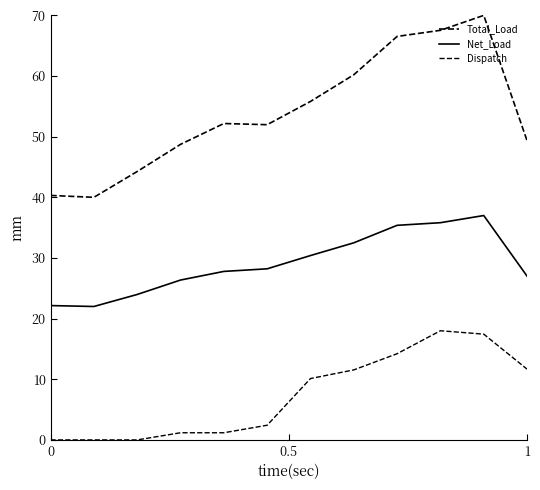

Reading left to right, what are all the values shown in this chart?

Total_Load: 40.3	40.0	44.3	48.7	52.2	52.0	55.8	60.2	66.5	67.5	70.0	49.3
Net_Load: 22.2	22.0	24.0	26.4	27.8	28.2	30.4	32.5	35.4	35.8	37.0	27.0
Dispatch: 0.0	0.0	0.0	1.2	1.2	2.4	10.1	11.5	14.2	18.0	17.4	11.7